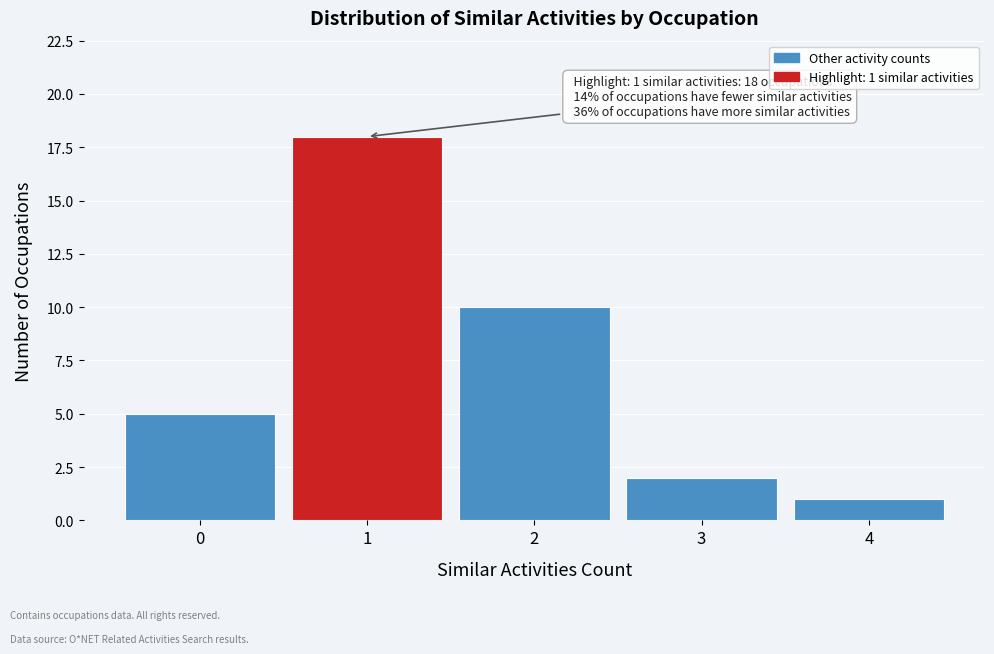

Reading left to right, transcribe all the data shown in this chart.

0=5	1=18	2=10	3=2	4=1